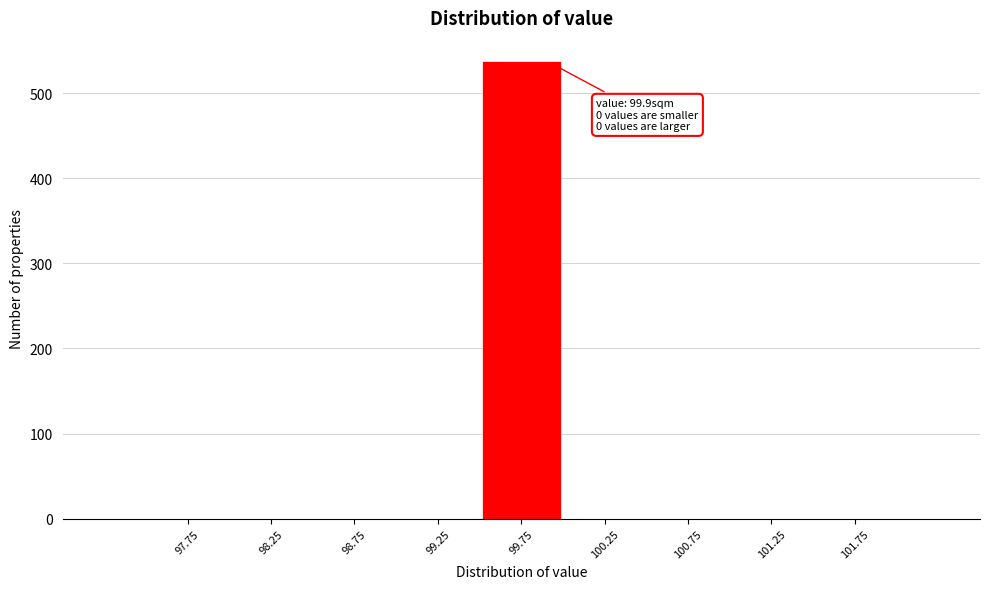

Over which range of the x-axis is the bar tallest?

99.5 to 100.0